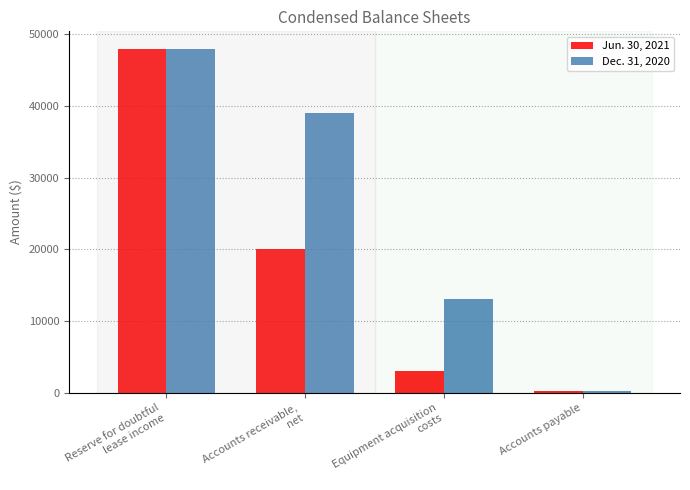

At Accounts receivable,
net, list the series in order from smallest to largest.

Jun. 30, 2021, Dec. 31, 2020